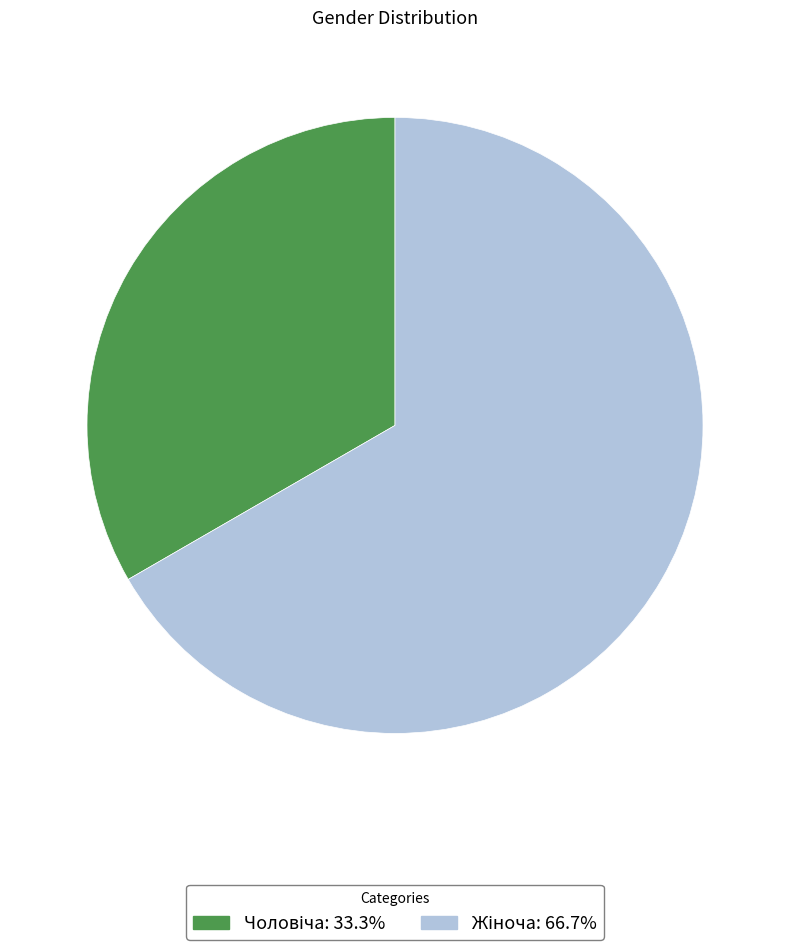

Is there any slice that represents more than half of the pie?

Yes